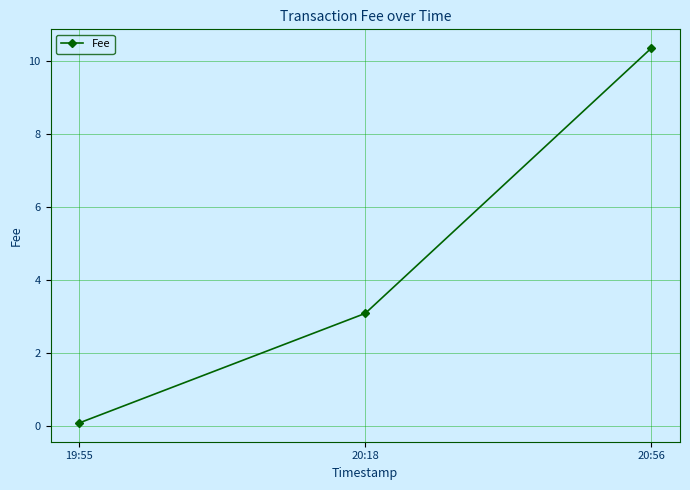

Count the number of data series in this chart.

1